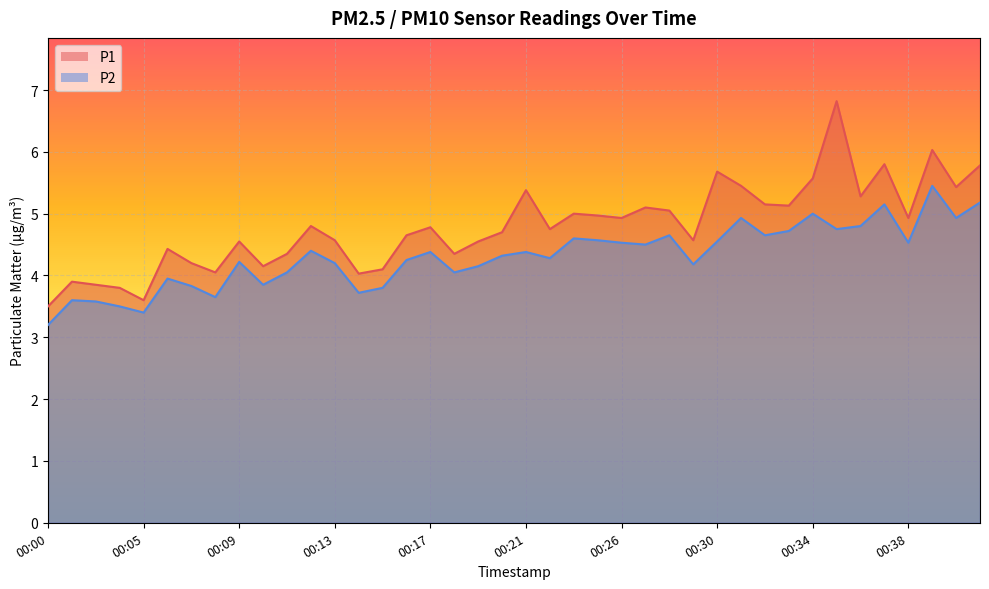

Rank the series by their maximum value, from highest to lowest.

P1, P2